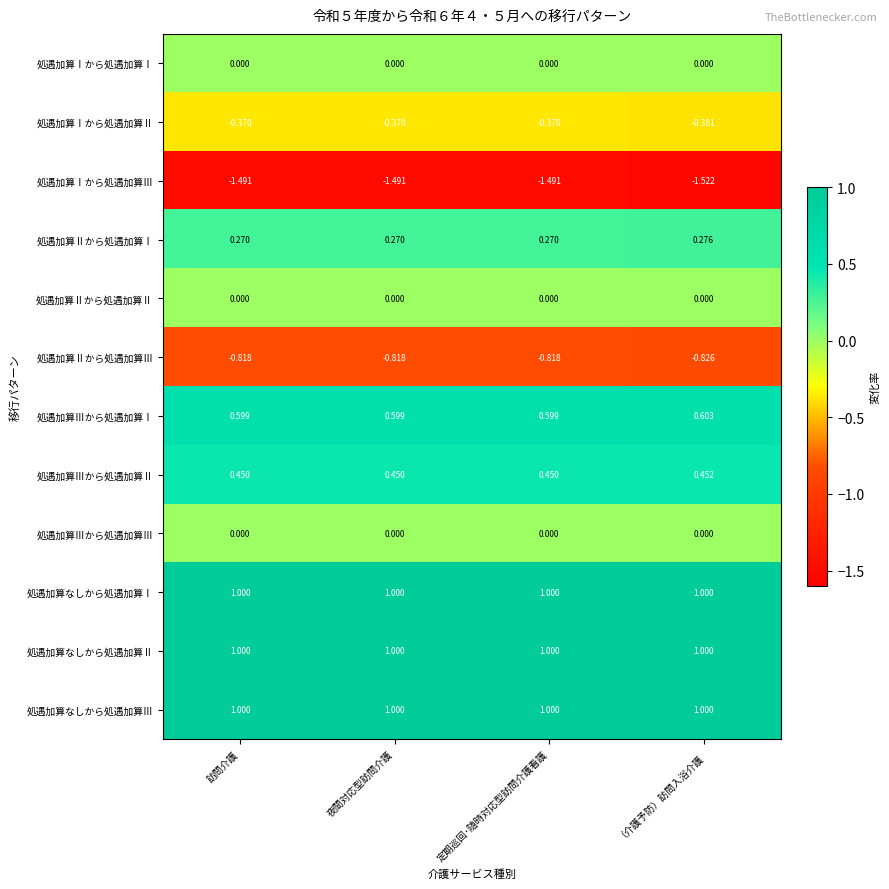

Which label corresponds to the smallest value in the chart?

（介護予防）訪問入浴介護